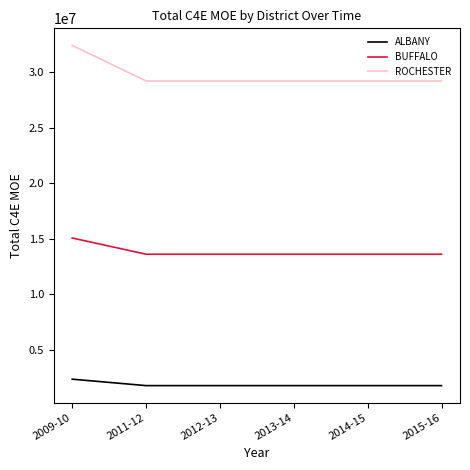

Reading left to right, transcribe all the data shown in this chart.

ALBANY: 2370961	1792209	1792209	1792209	1792209	1792209
BUFFALO: 15086292	13625938	13625938	13625938	13625938	13625938
ROCHESTER: 32439408	29224662	29224662	29224662	29224662	29224662